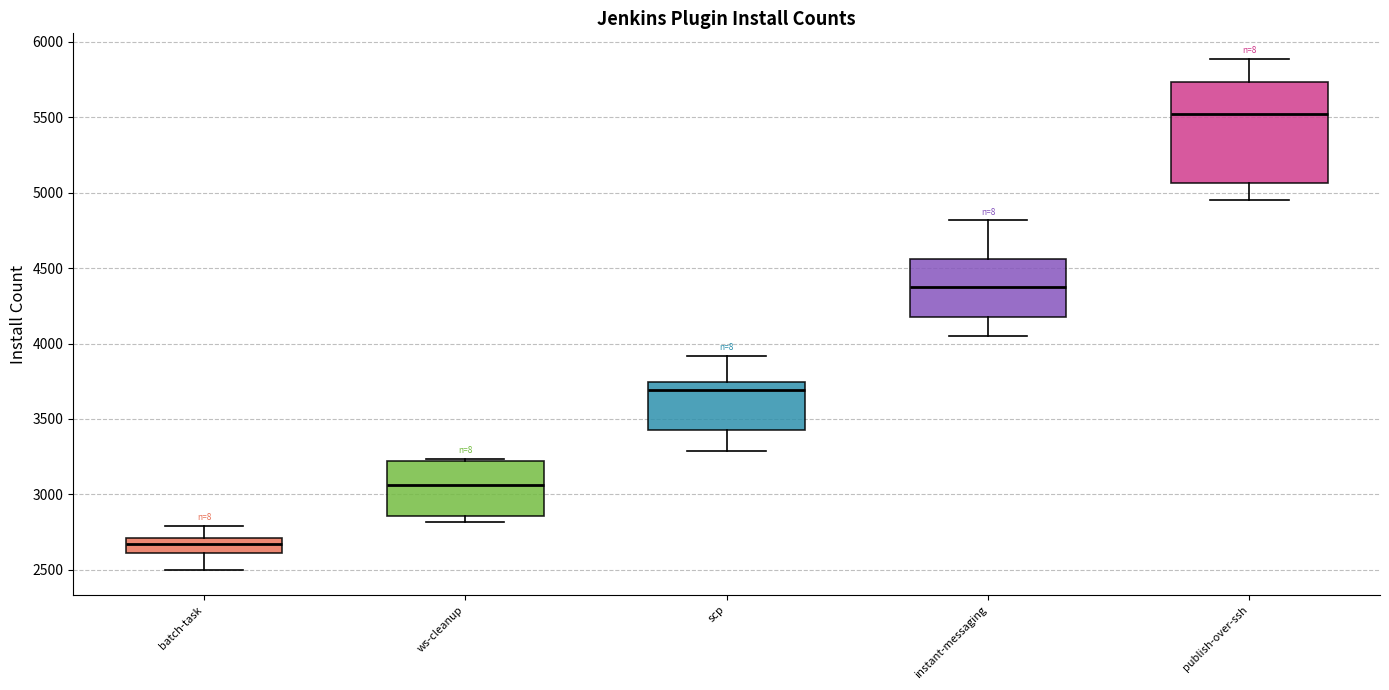

Reading left to right, read every box against the y-axis: the position of its median line, the range the box covers, and the ends of its whiskers. The values are not printed on the chart, so give them approximately, as read against the axis.

batch-task: median 2650, box 2600 to 2700, whiskers 2500 to 2800
ws-cleanup: median 3050, box 2850 to 3200, whiskers 2800 to 3250
scp: median 3700, box 3400 to 3750, whiskers 3300 to 3900
instant-messaging: median 4400, box 4200 to 4550, whiskers 4050 to 4800
publish-over-ssh: median 5500, box 5050 to 5750, whiskers 4950 to 5900